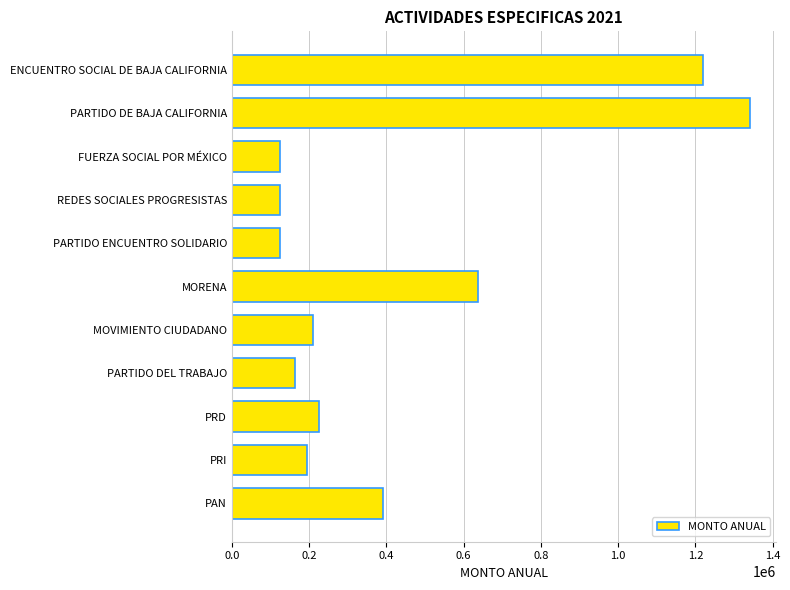

What value does the data have at MORENA?

636289.0